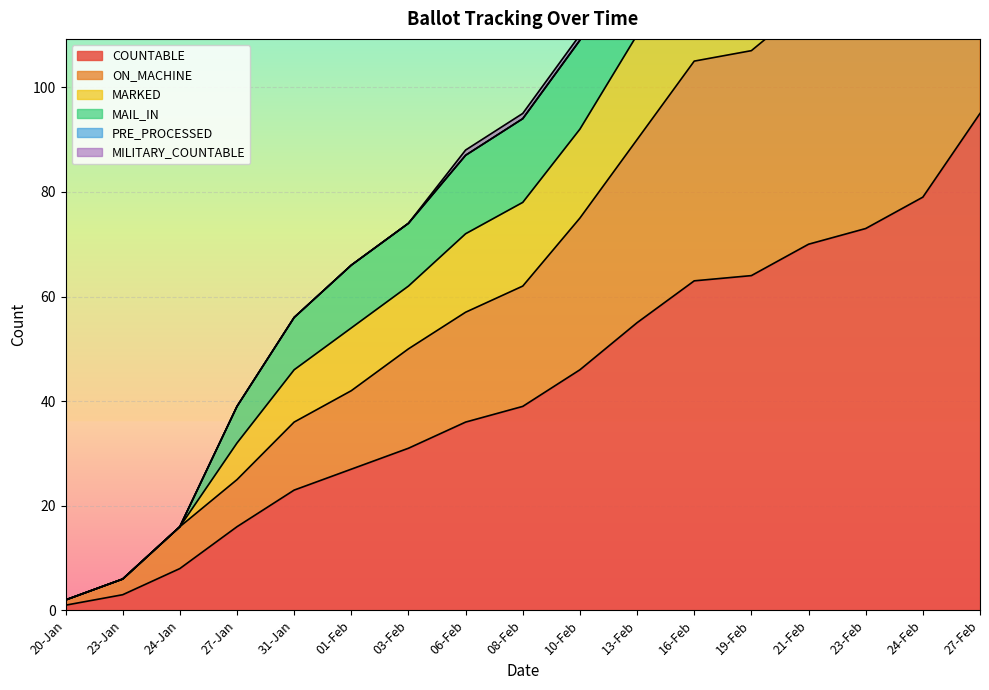

At which label does COUNTABLE first exceed 39?

10-Feb